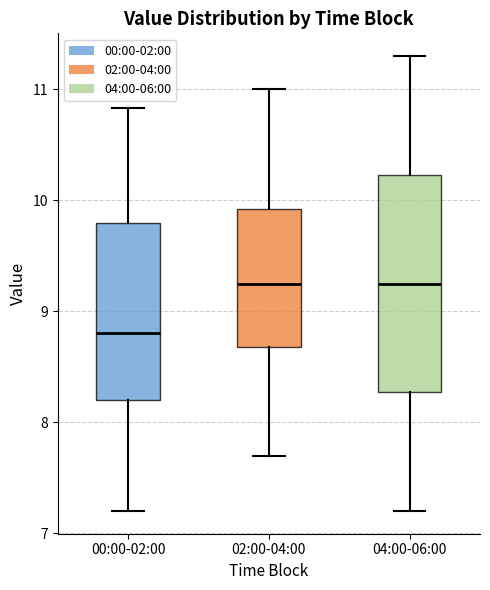

Where does the lower whisker of the box for 00:00-02:00 end on the y-axis? The values are not printed on the chart, so give them approximately, as read against the axis.

7.2